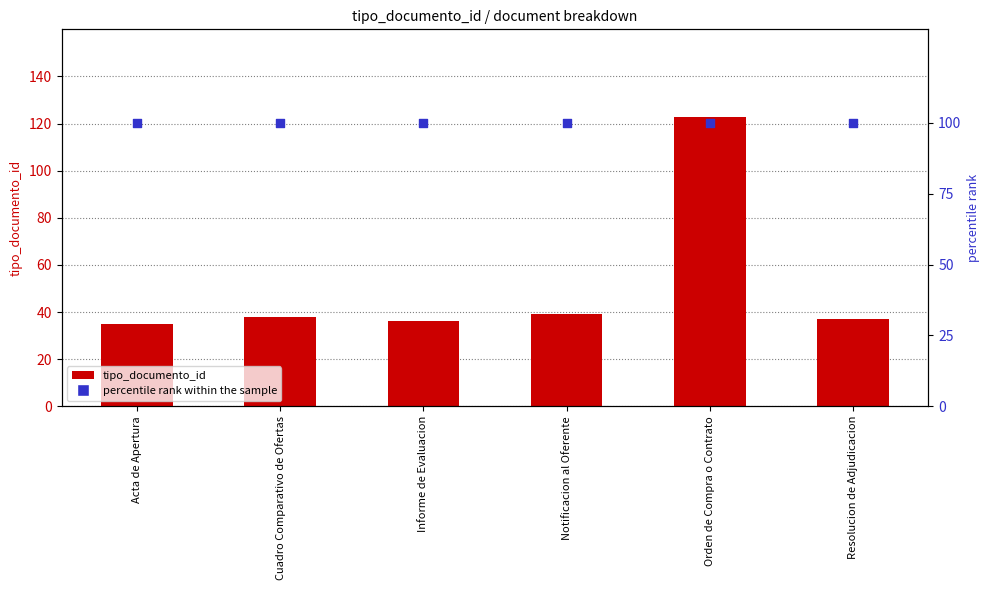

What are all the series names shown in the legend?

tipo_documento_id, percentile rank within the sample